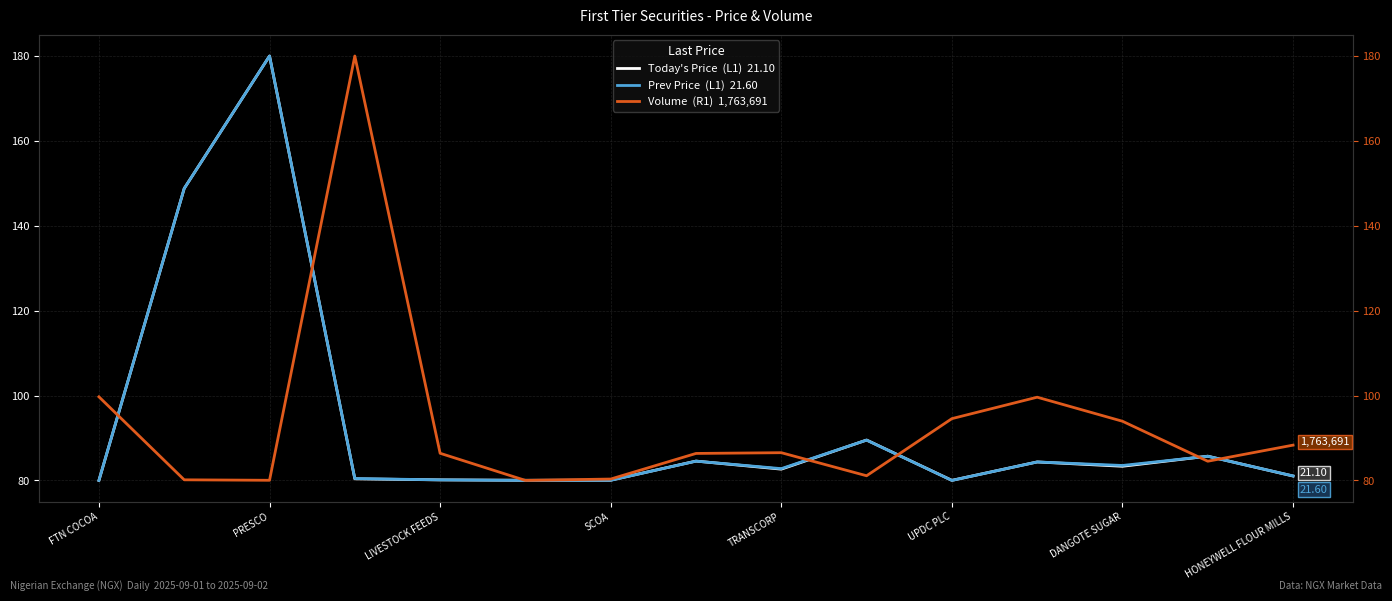

Rank the series by their average value, from highest to lowest.

Volume  (R1)  1,763,691, Prev Price  (L1)  21.60, Today's Price  (L1)  21.10